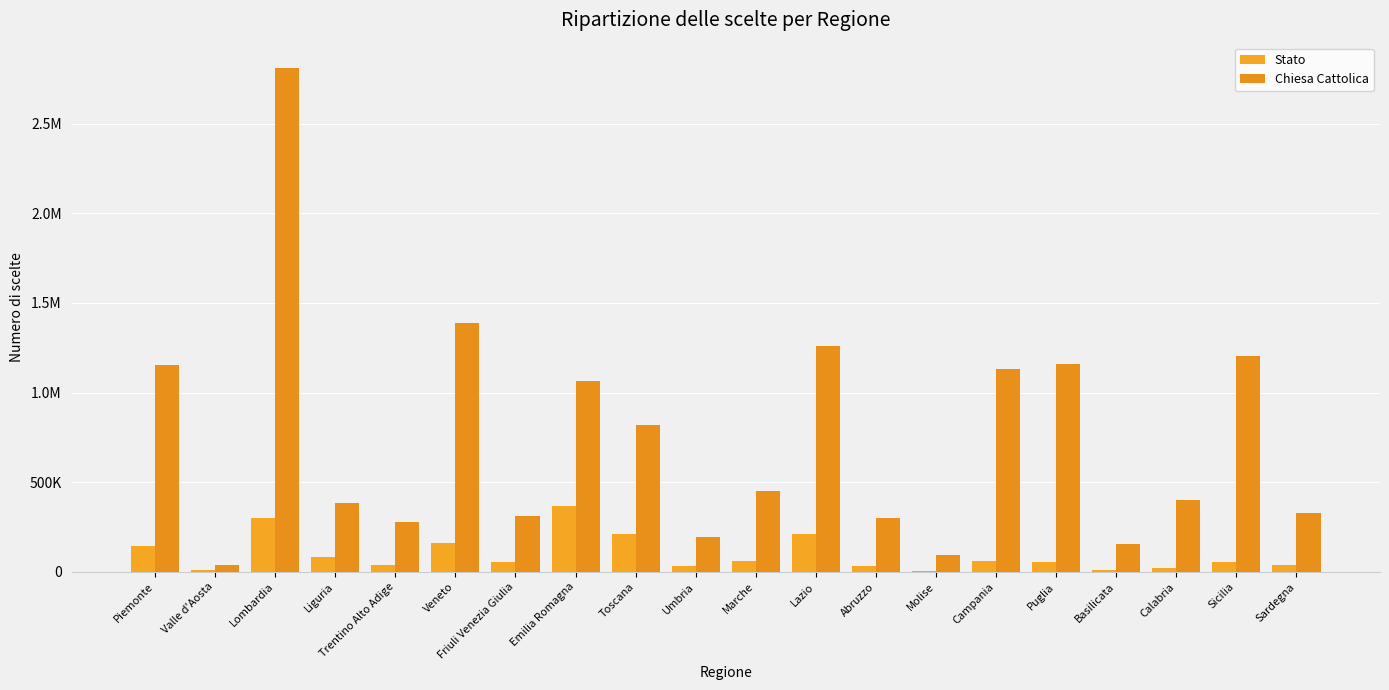

Which has a higher value, Marche or Puglia?

Marche